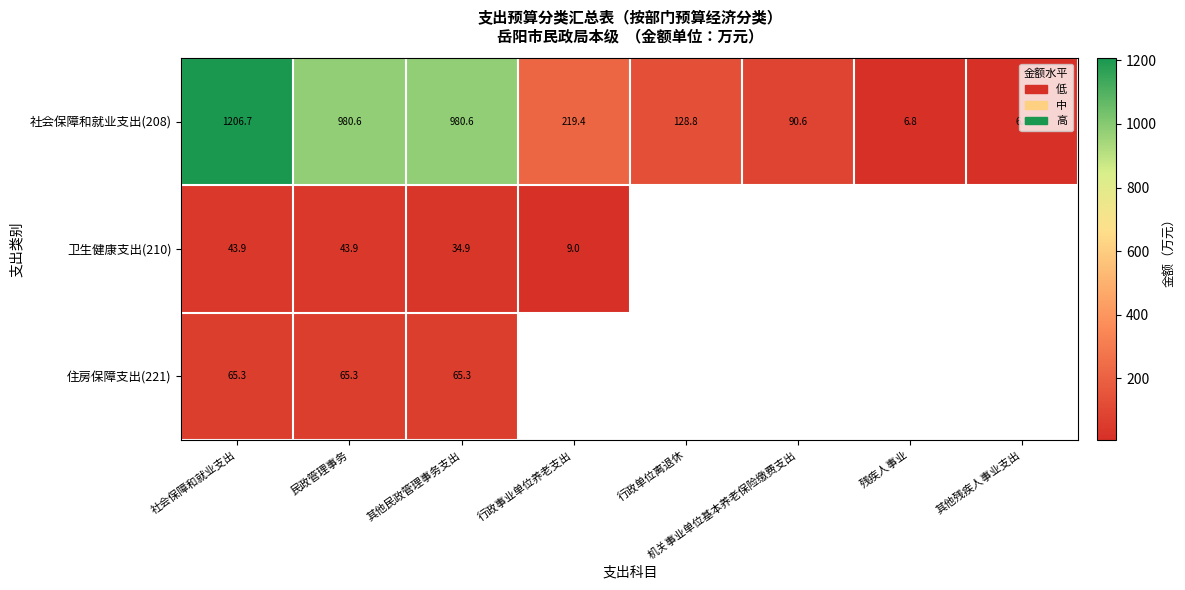

The 住房保障支出(221) series shows 13.9 at 其他民政管理事务支出. True or false?

False